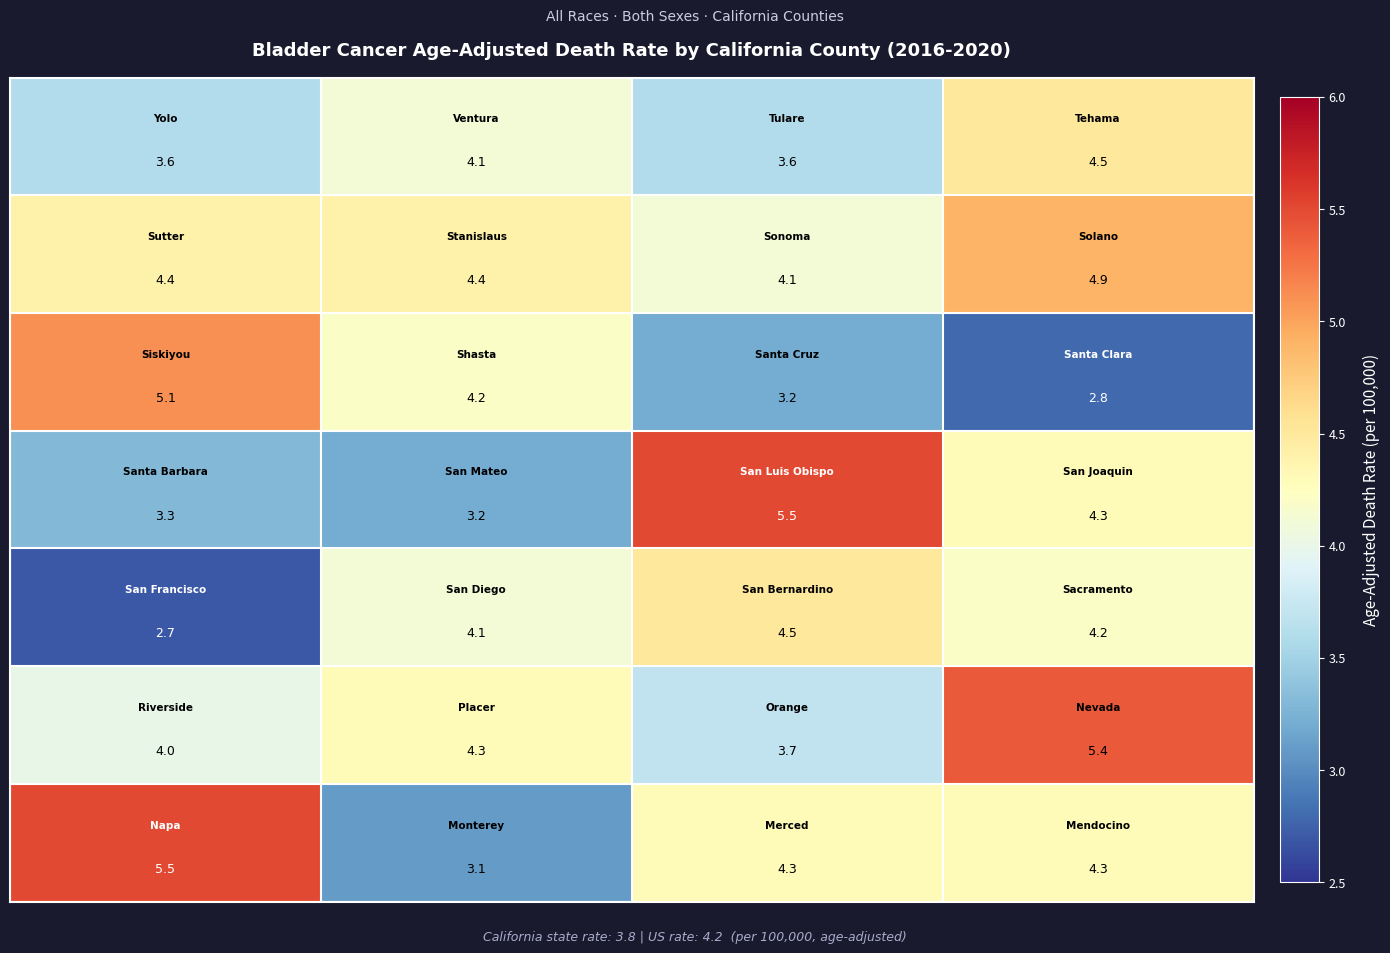

What is the greatest value displayed?

5.5